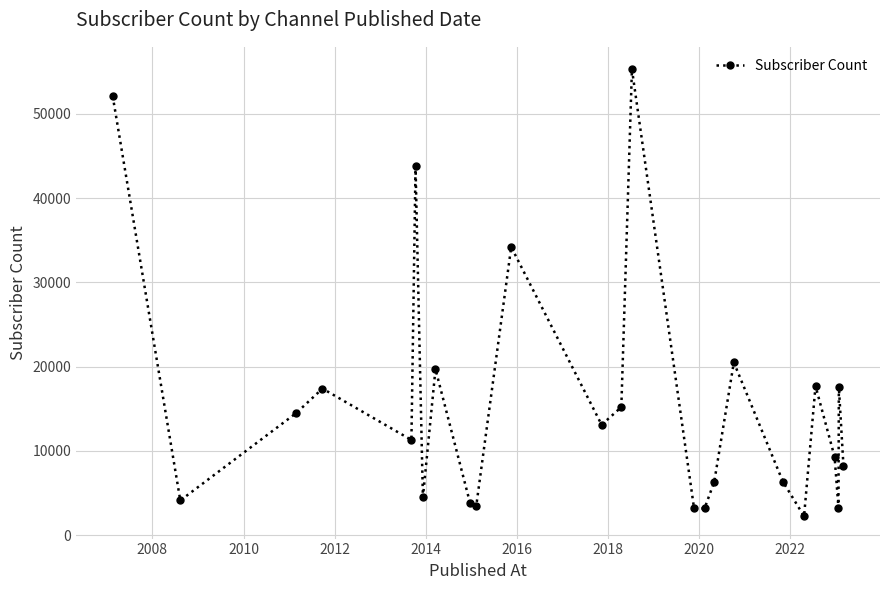

What is the greatest value displayed?

55300